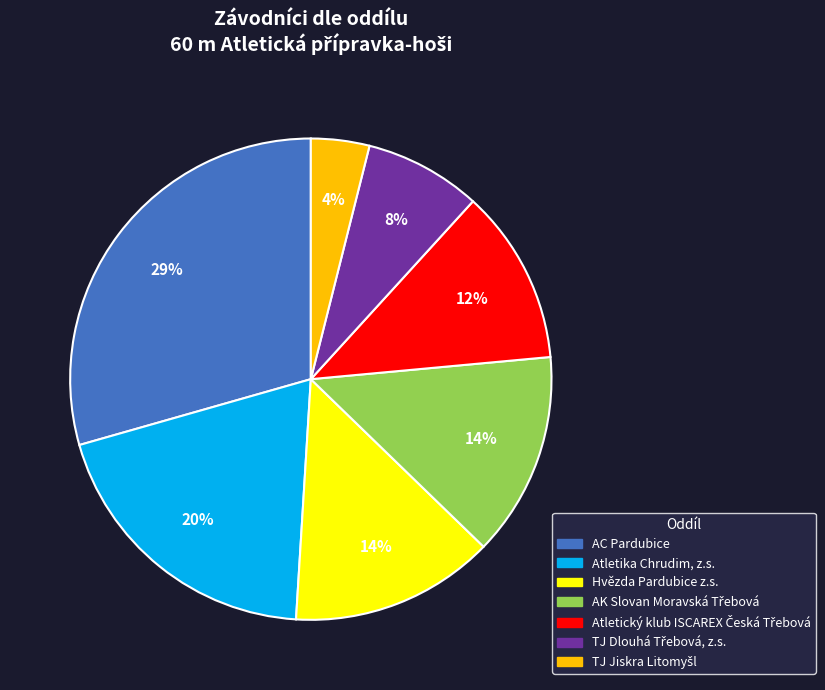

Is it true that Hvězda Pardubice z.s. is 8% of the pie?

False